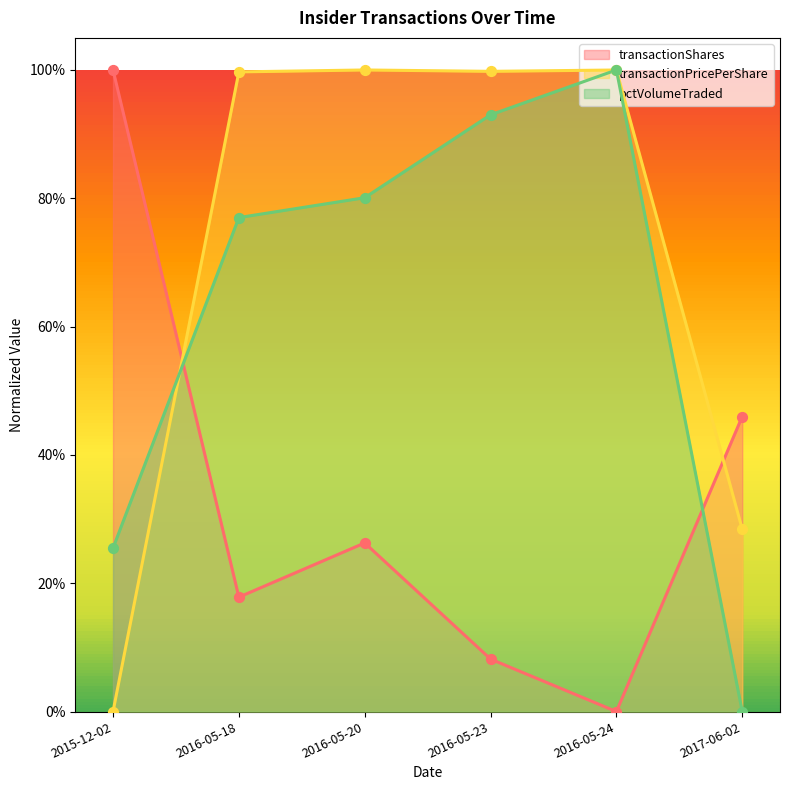

At how many categories does at least one series exceed 0?

6